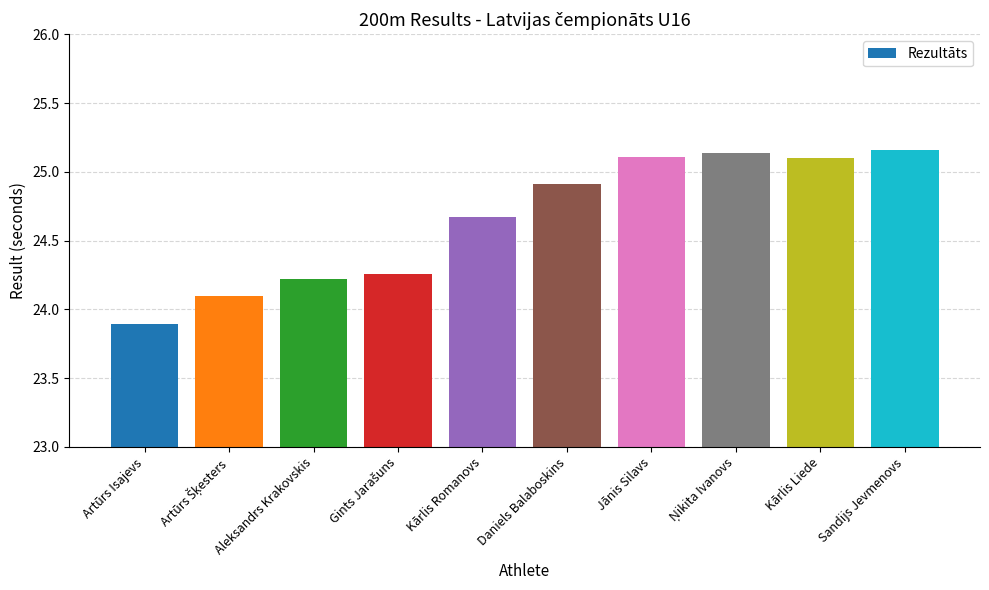

How many data points does each series have?

10